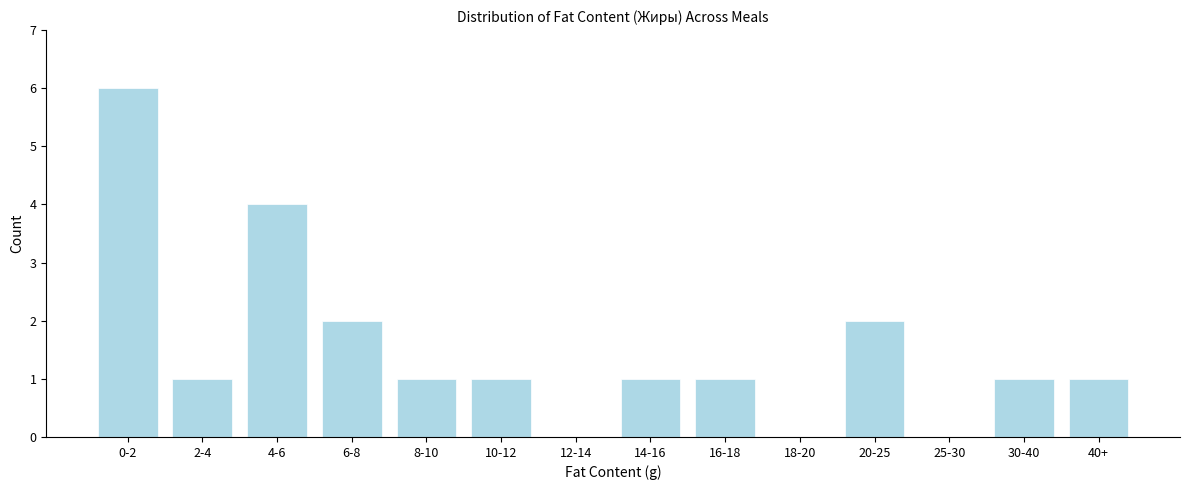

Reading left to right, list all the values displayed in this chart.

0-2=6	2-4=1	4-6=4	6-8=2	8-10=1	10-12=1	12-14=0	14-16=1	16-18=1	18-20=0	20-25=2	25-30=0	30-40=1	40+=1